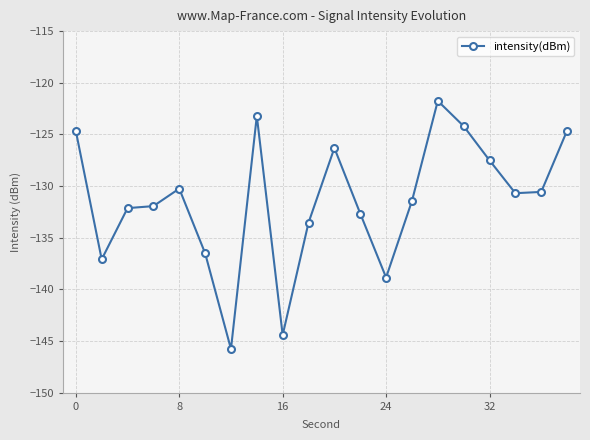

True or false: the data has more than 1 interior local peaks.

True